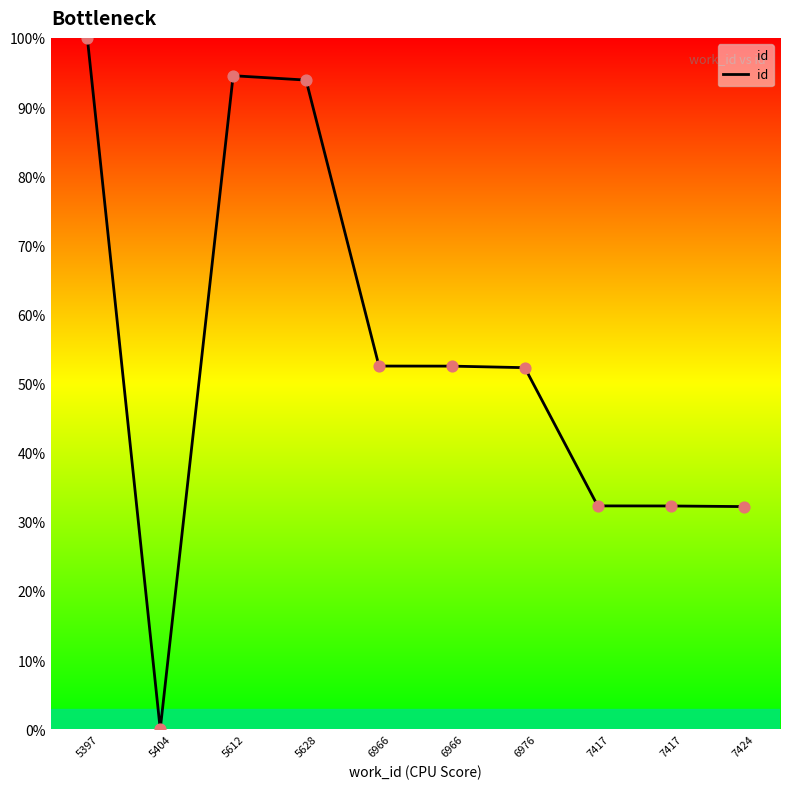

What is the ratio of the value at 5397 to the value at 5612?

1.1